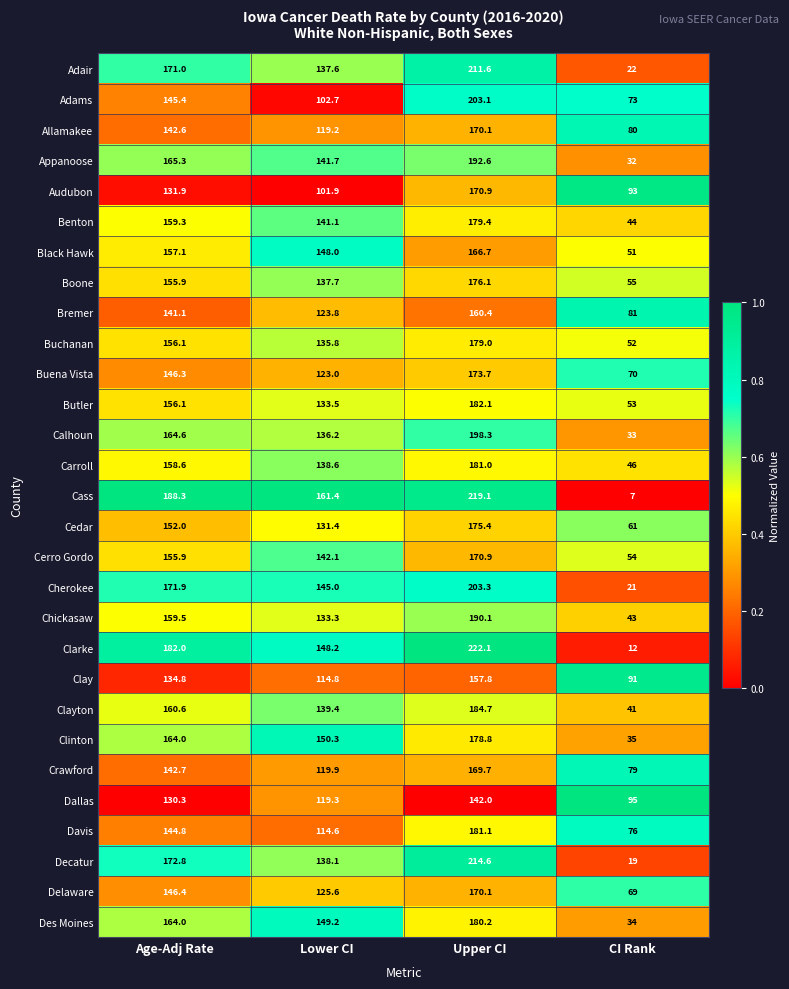

Is the value of Cerro Gordo at Upper CI greater than the value of Buena Vista at Upper CI?

No